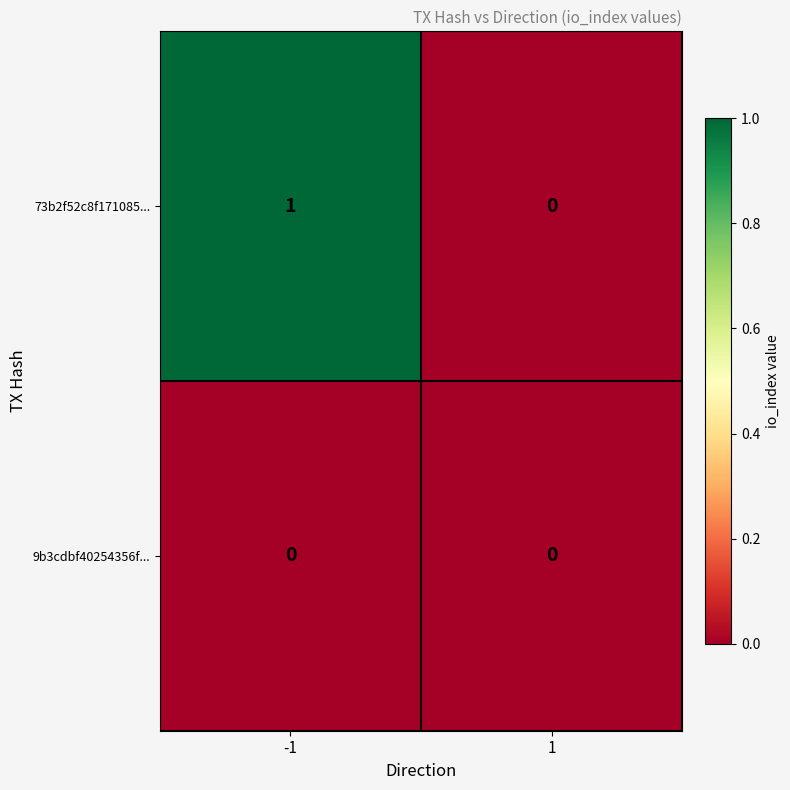

List the series in order of their overall mean, lowest first.

9b3cdbf40254356f..., 73b2f52c8f171085...